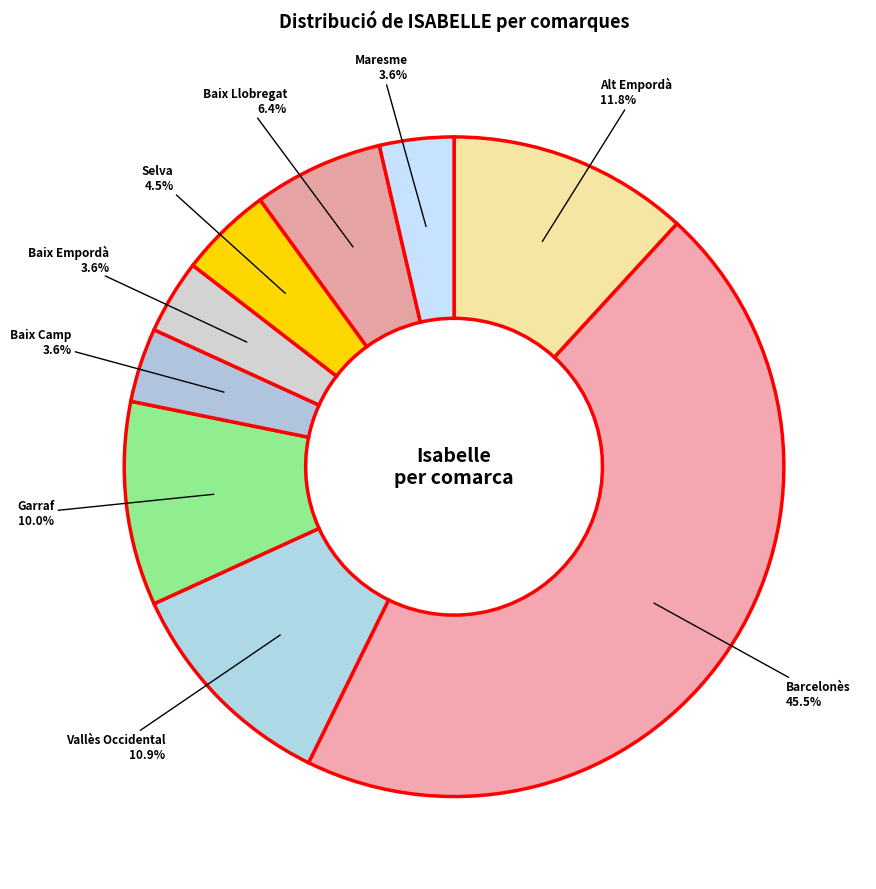

Count the number of slices in the pie.

9